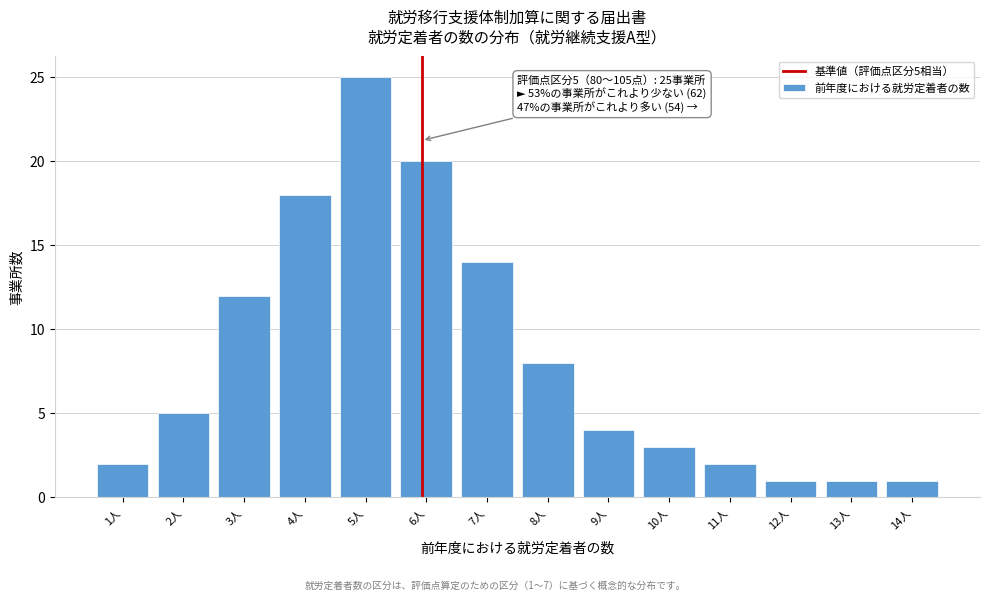

Reading right to left, list all the values displayed in this chart.

1	1	1	2	3	4	8	14	20	25	18	12	5	2